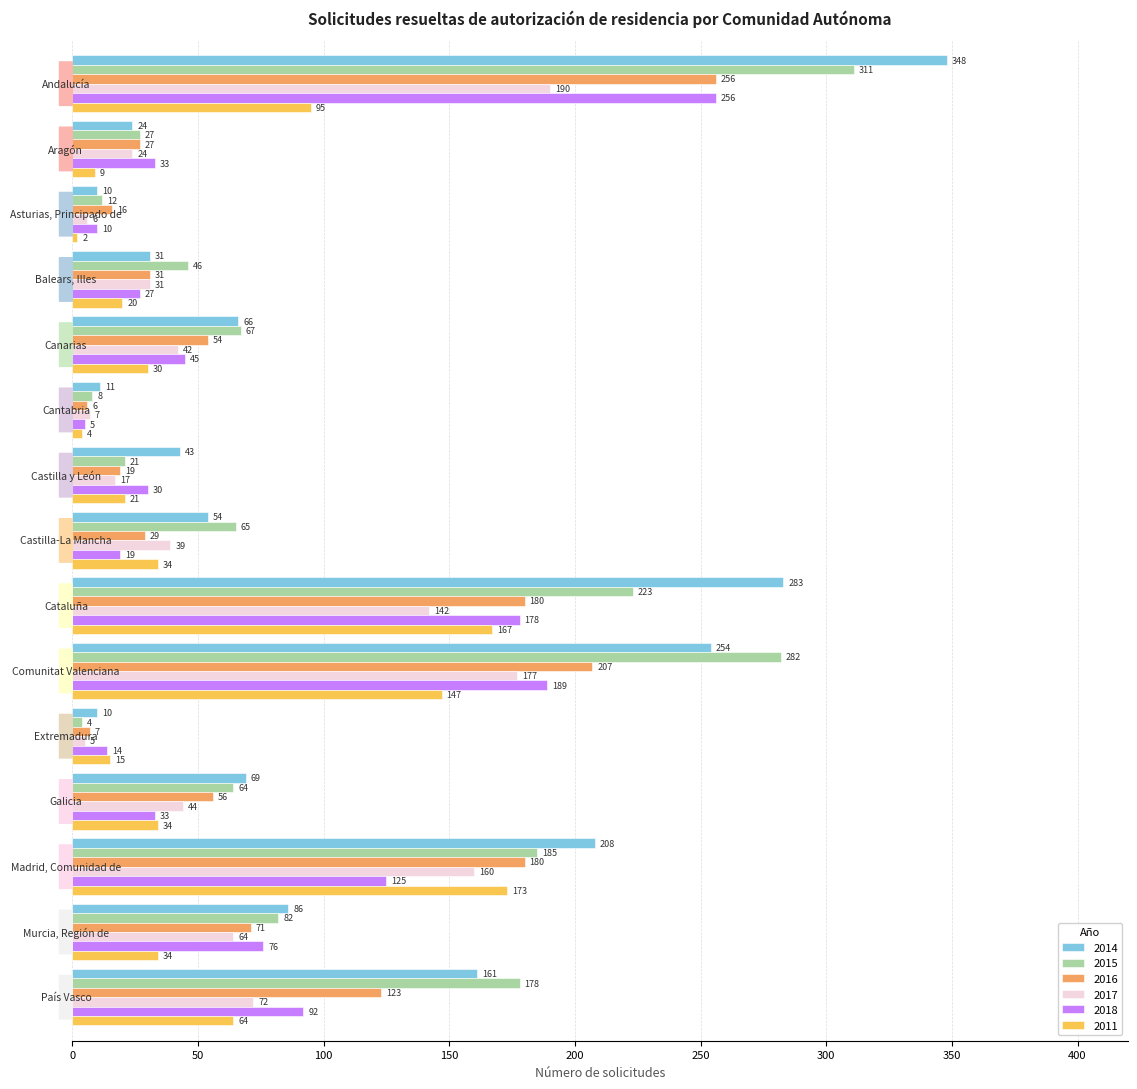

How many distinct data groups are displayed?

6